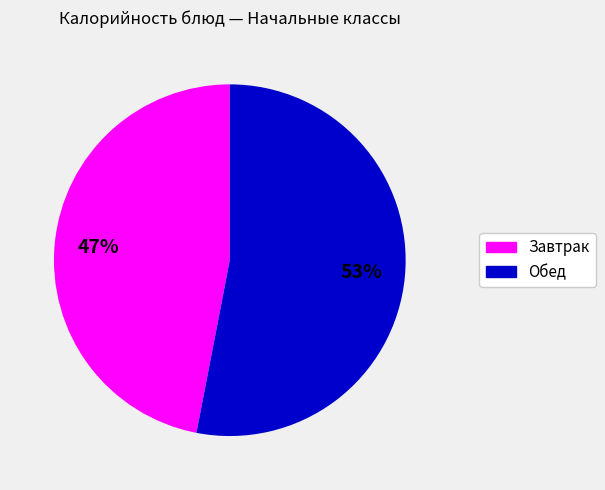

Does any single category account for the majority?

Yes